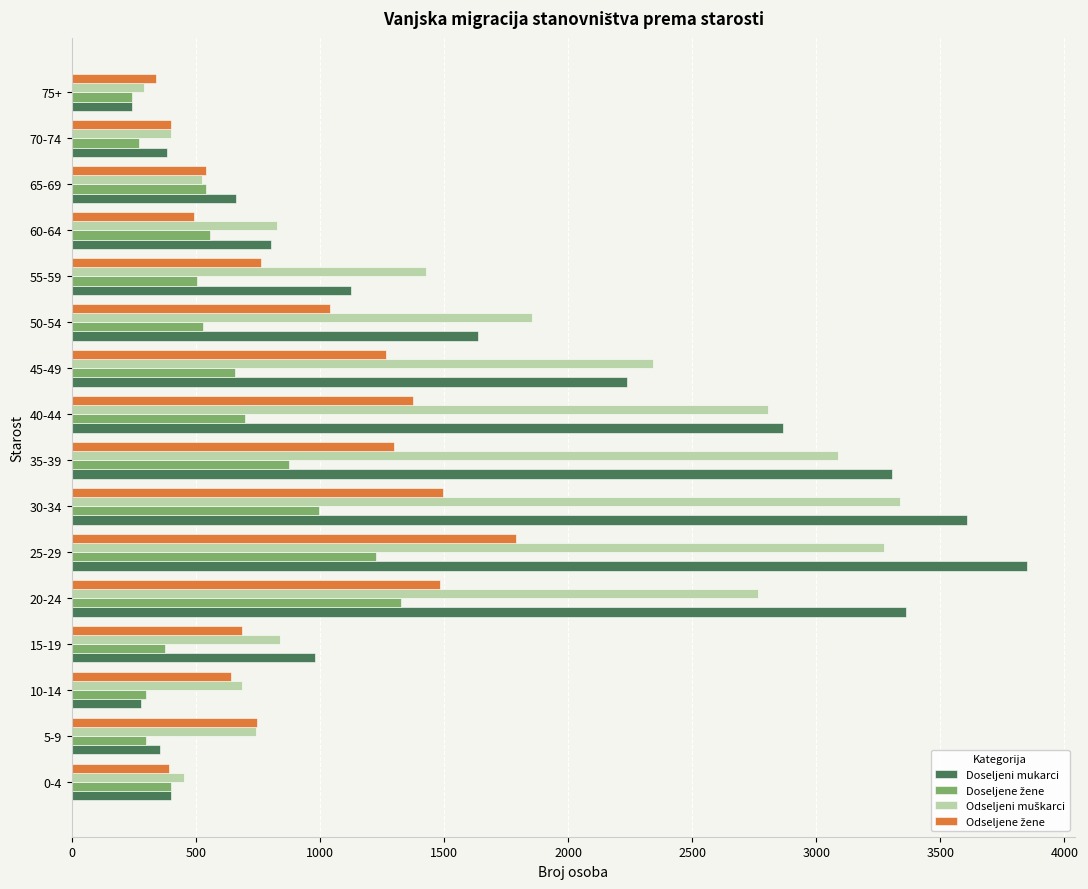

Which series has the largest range (max minus min)?

Doseljeni mukarci